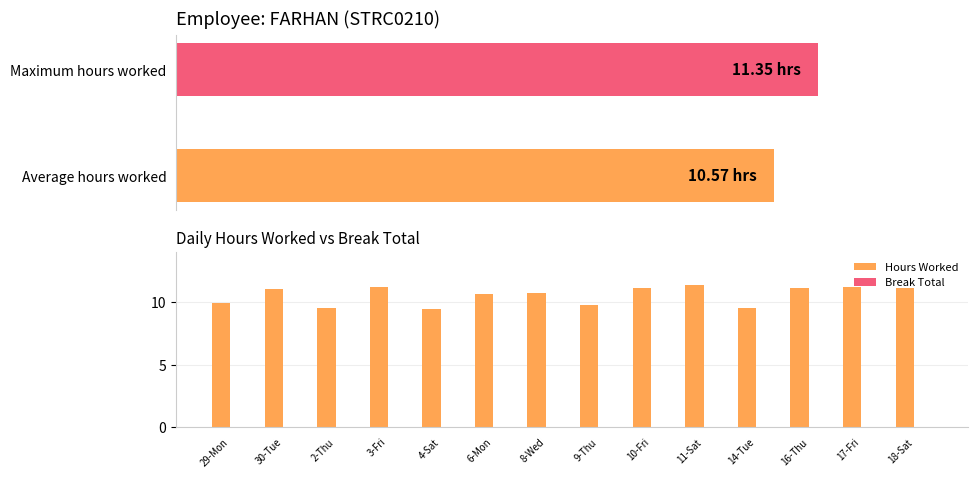

How many series are shown in this chart?

2